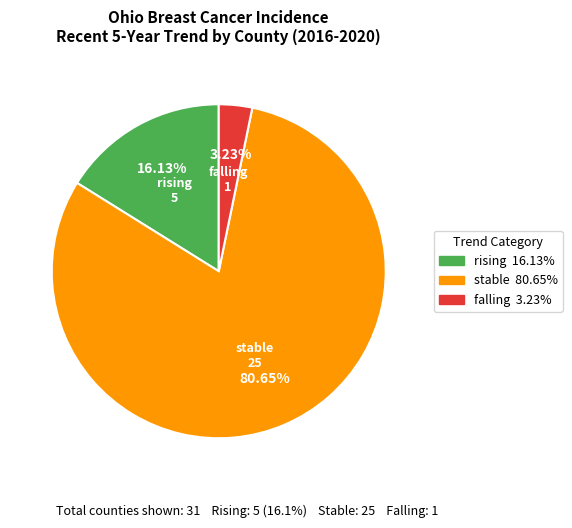

Is there any slice that represents more than half of the pie?

Yes